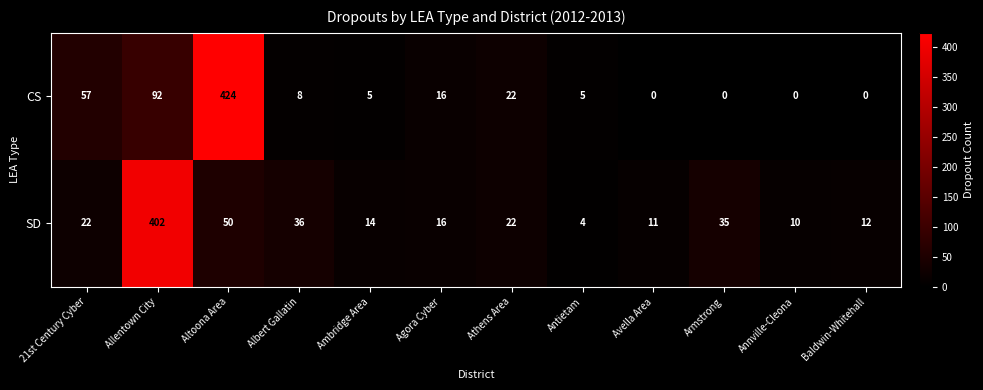

Is it true that CS equals 195 at Armstrong?

False